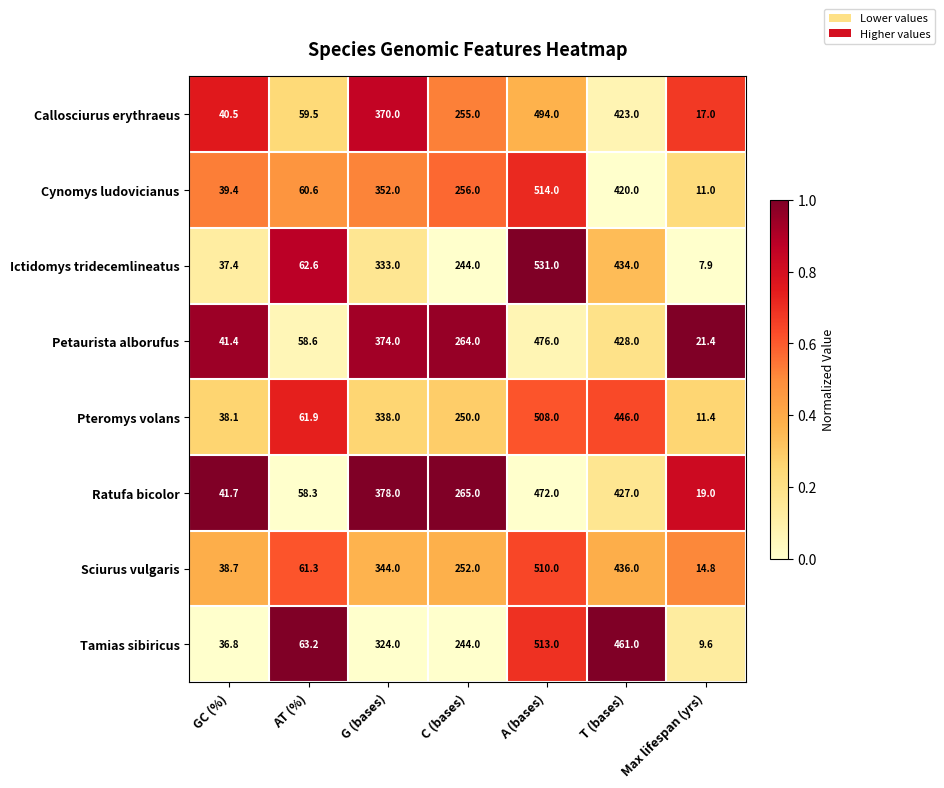

What is the difference between the Callosciurus erythraeus values at AT (%) and G (bases)?

310.5